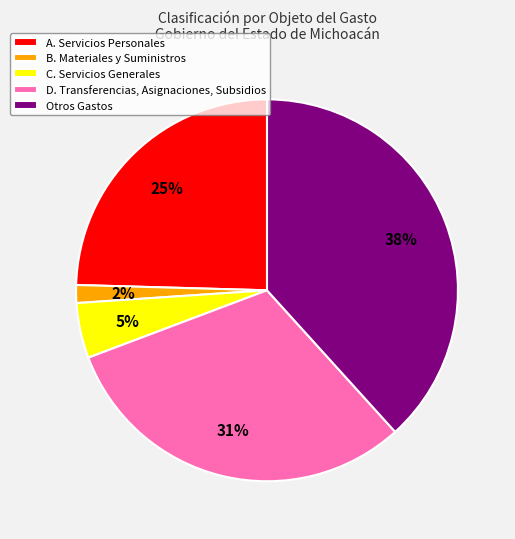

The D. Transferencias, Asignaciones, Subsidios slice represents 31% of the pie. True or false?

True